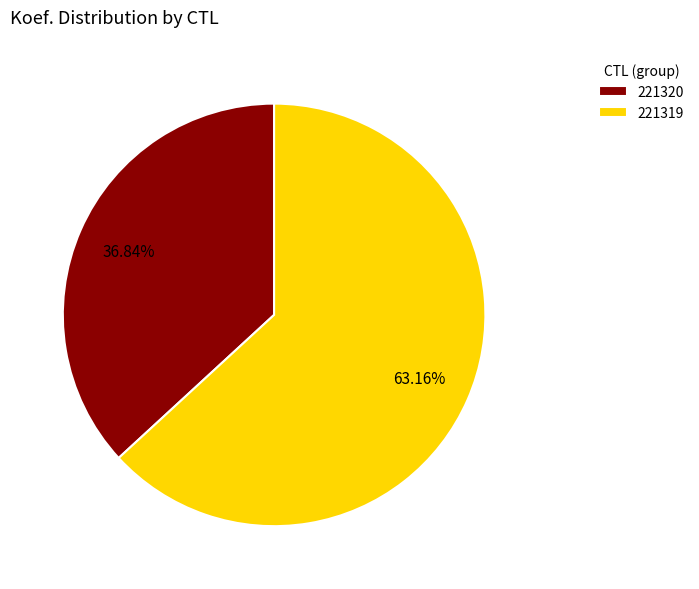

How many segments does this pie chart have?

2